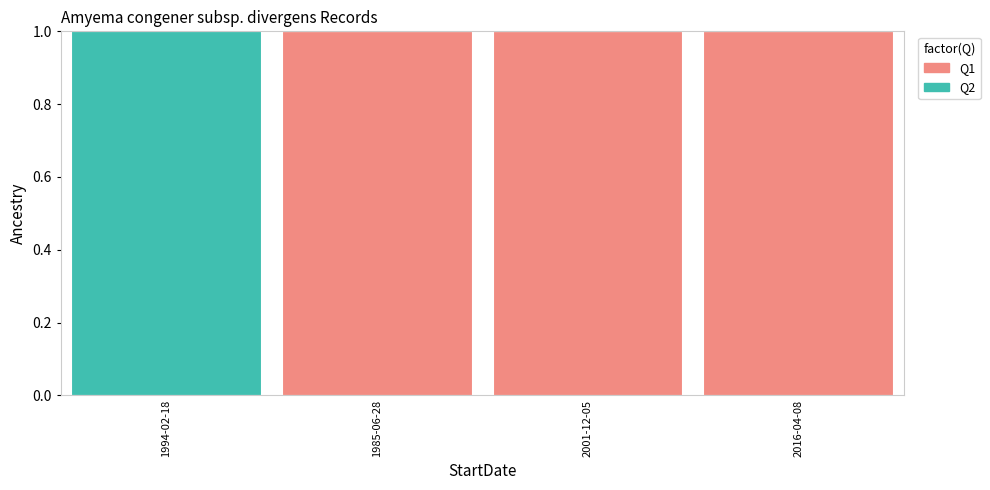

Count the number of categories in the chart.

4